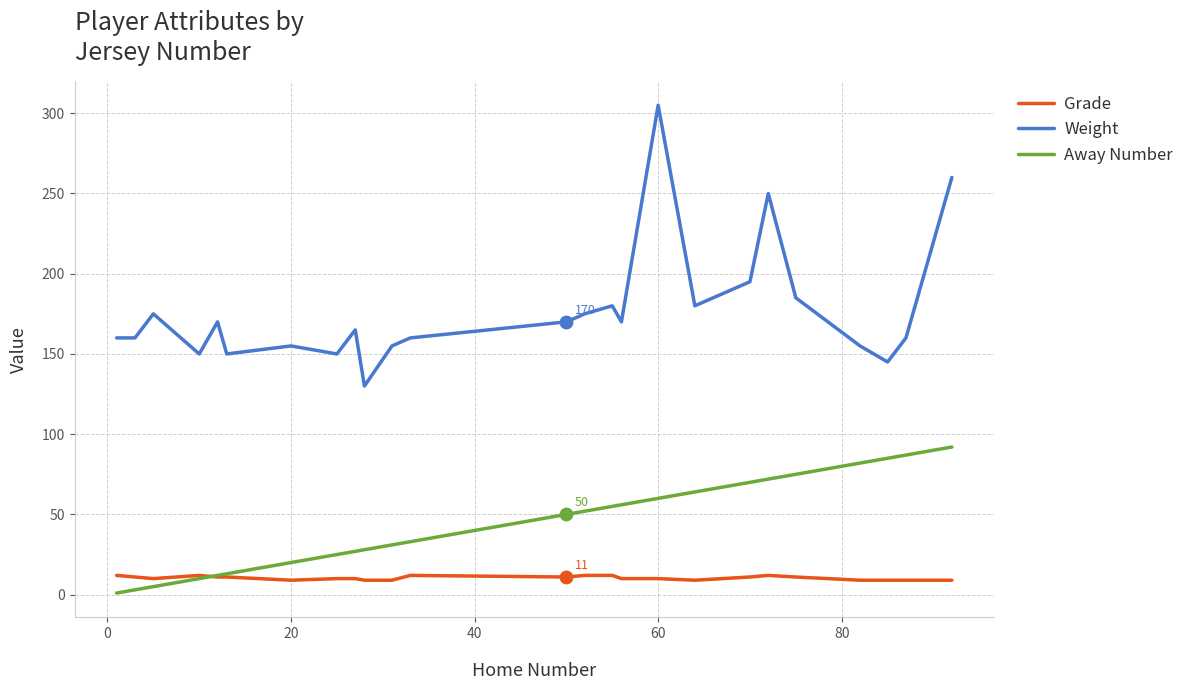

Which series has the largest range (max minus min)?

Weight